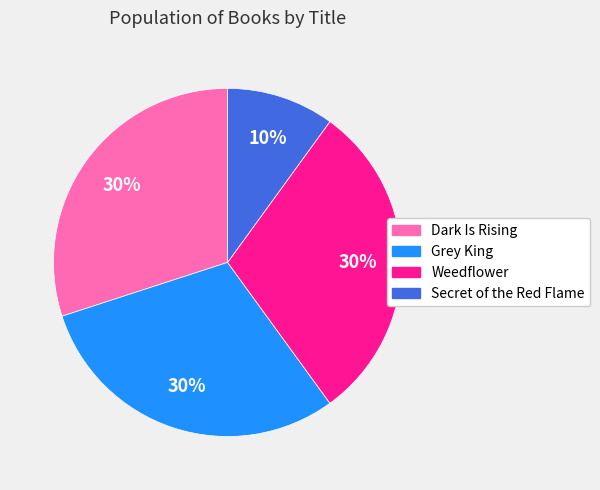

Approximately how many times larger is the value at Dark Is Rising compared to Secret of the Red Flame?

3.0